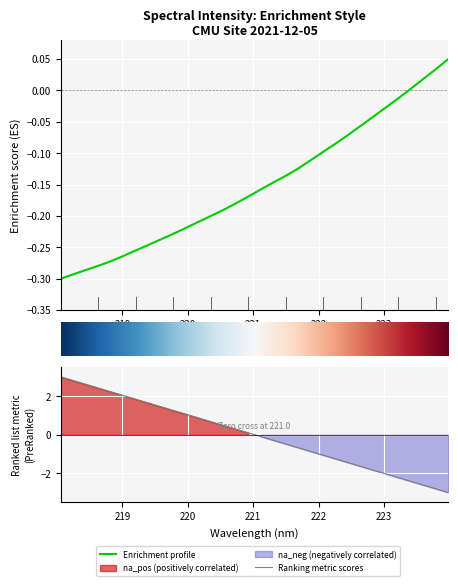

Reading left to right, transcribe all the data shown in this chart.

218.0596=-0.3	218.2508=-0.3	218.442=-0.3	218.6332=-0.3	218.8244=-0.3	219.0156=-0.3	219.2067=-0.3	219.3979=-0.2	219.589=-0.2	219.7801=-0.2	219.9712=-0.2	220.1623=-0.2	220.3533=-0.2	220.5444=-0.2	220.7354=-0.2	220.9264=-0.2	221.1174=-0.2	221.3083=-0.1	221.4993=-0.1	221.6902=-0.1	221.8812=-0.1	222.0721=-0.1	222.263=-0.1	222.4538=-0.1	222.6447=-0.1	222.8355=-0.0	223.0264=-0.0	223.2172=-0.0	223.408=0.0	223.5987=0.0	223.7895=0.0	223.9802=0.0